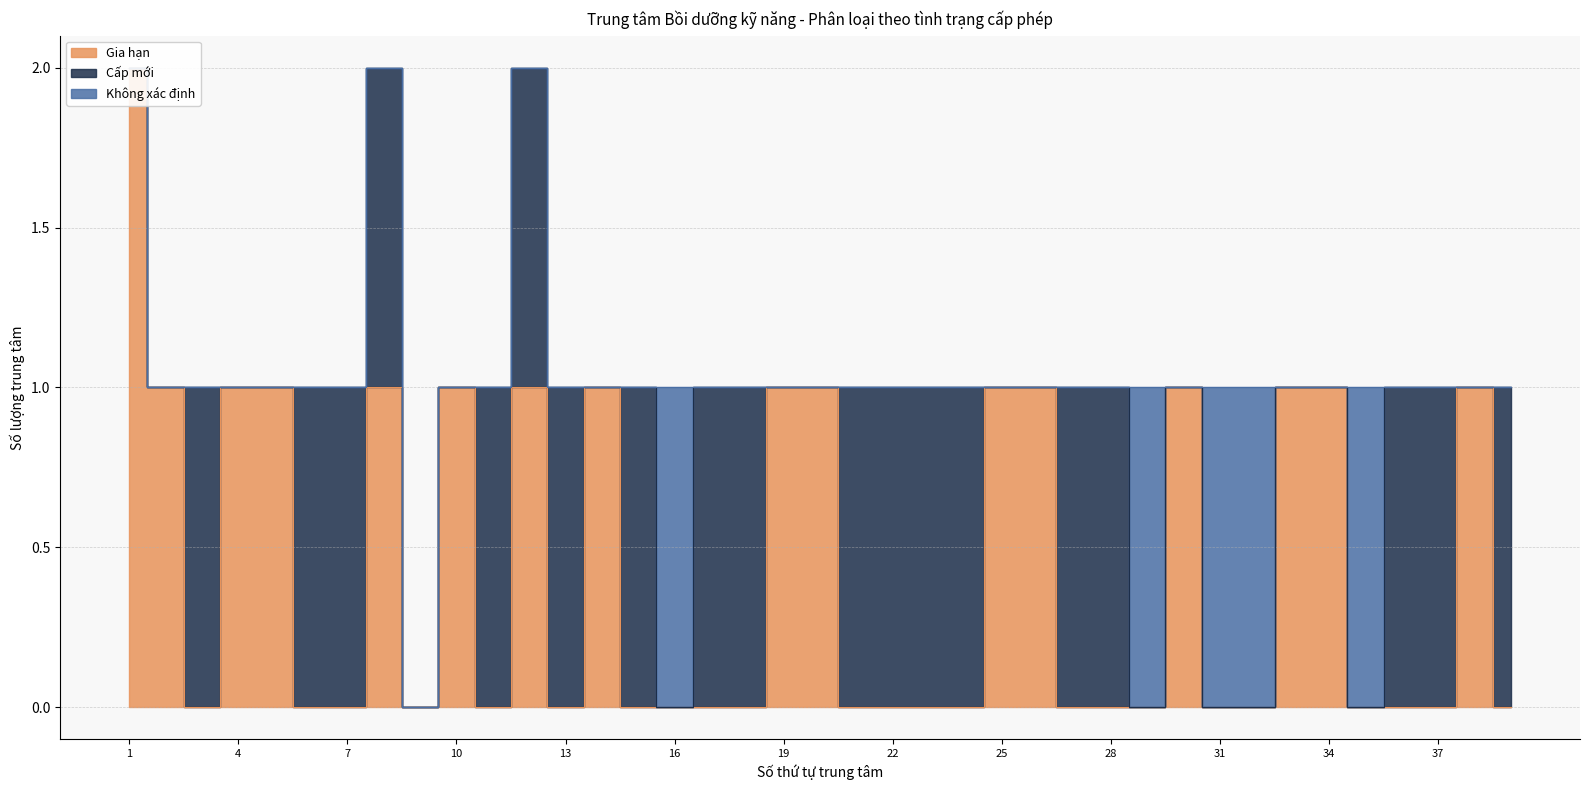

True or false: Cấp mới has more than 2 points higher than both neighbors.

False